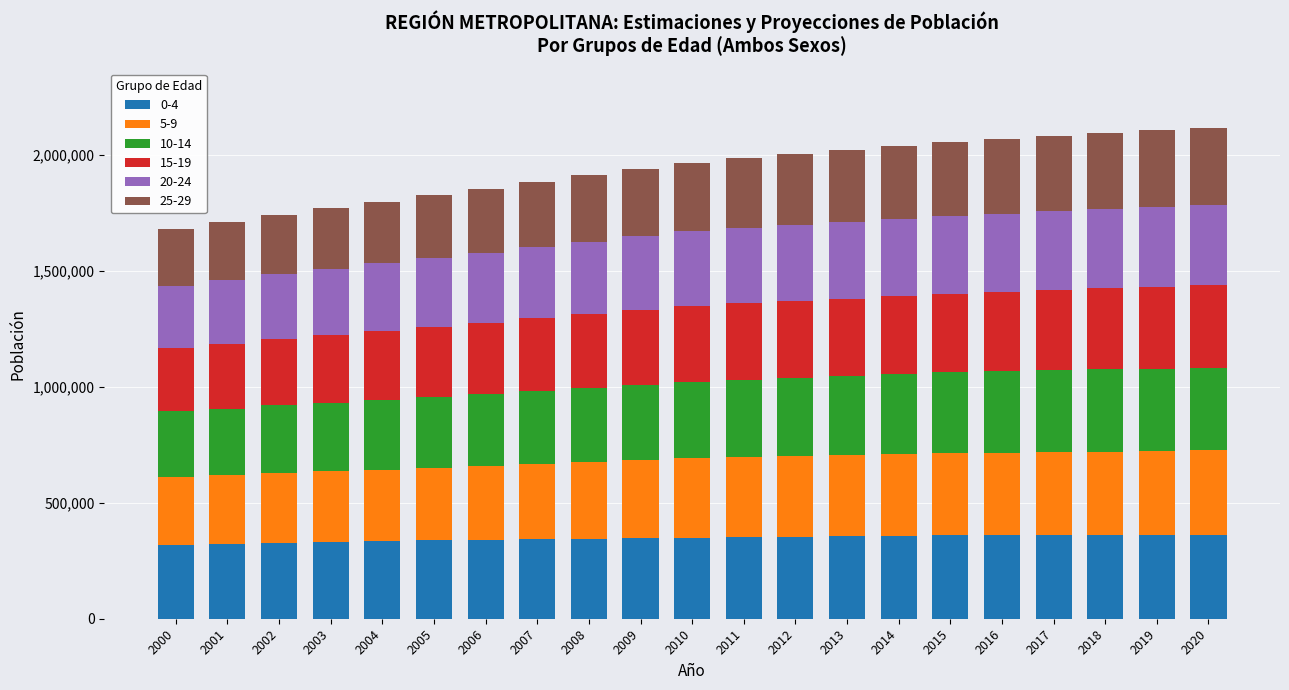

Does the chart contain stacked bars?

Yes